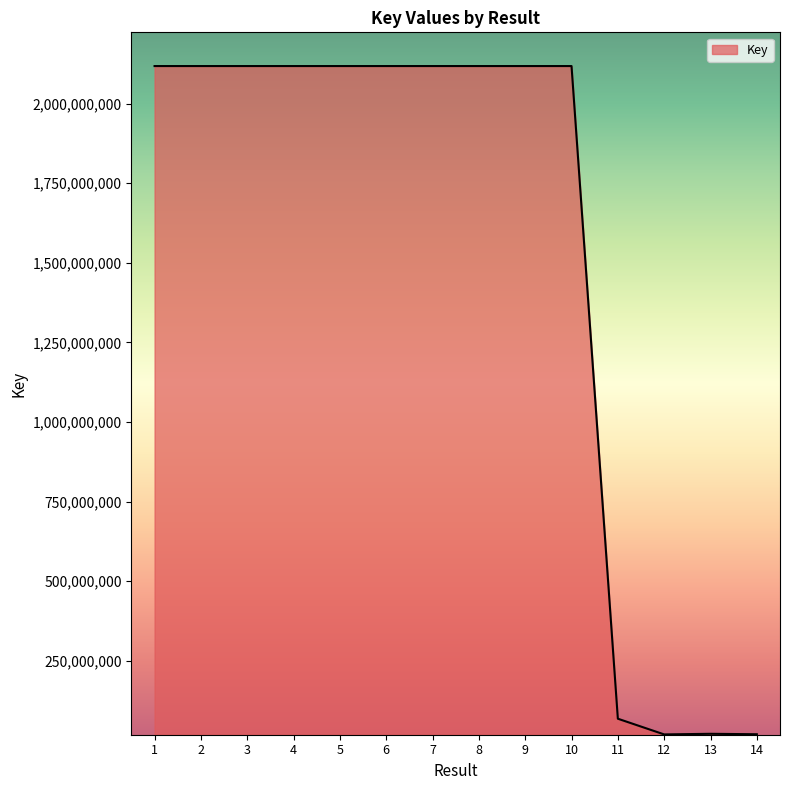

Where is the data nearest to the value 1068451379?

11